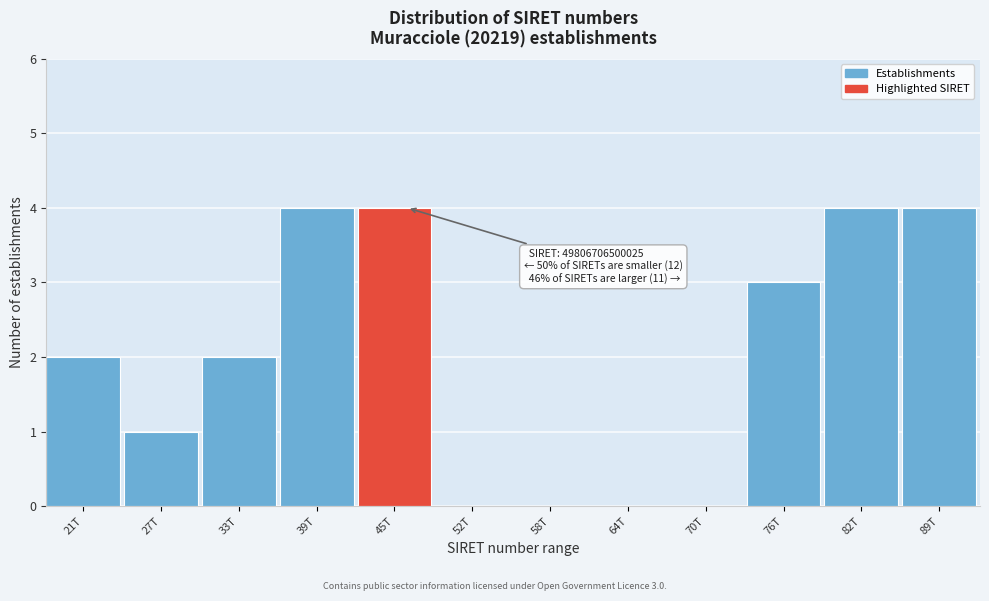

Reading left to right, extract all data points from this chart.

21T=2	27T=1	33T=2	39T=4	45T=4	52T=0	58T=0	64T=0	70T=0	76T=3	82T=4	89T=4